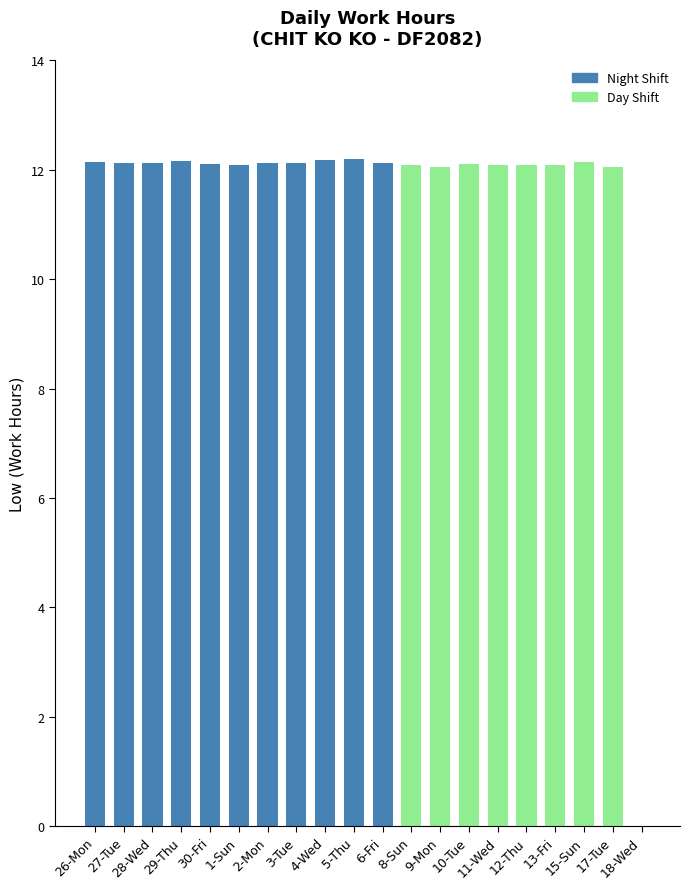

How many data points does each series have?

20